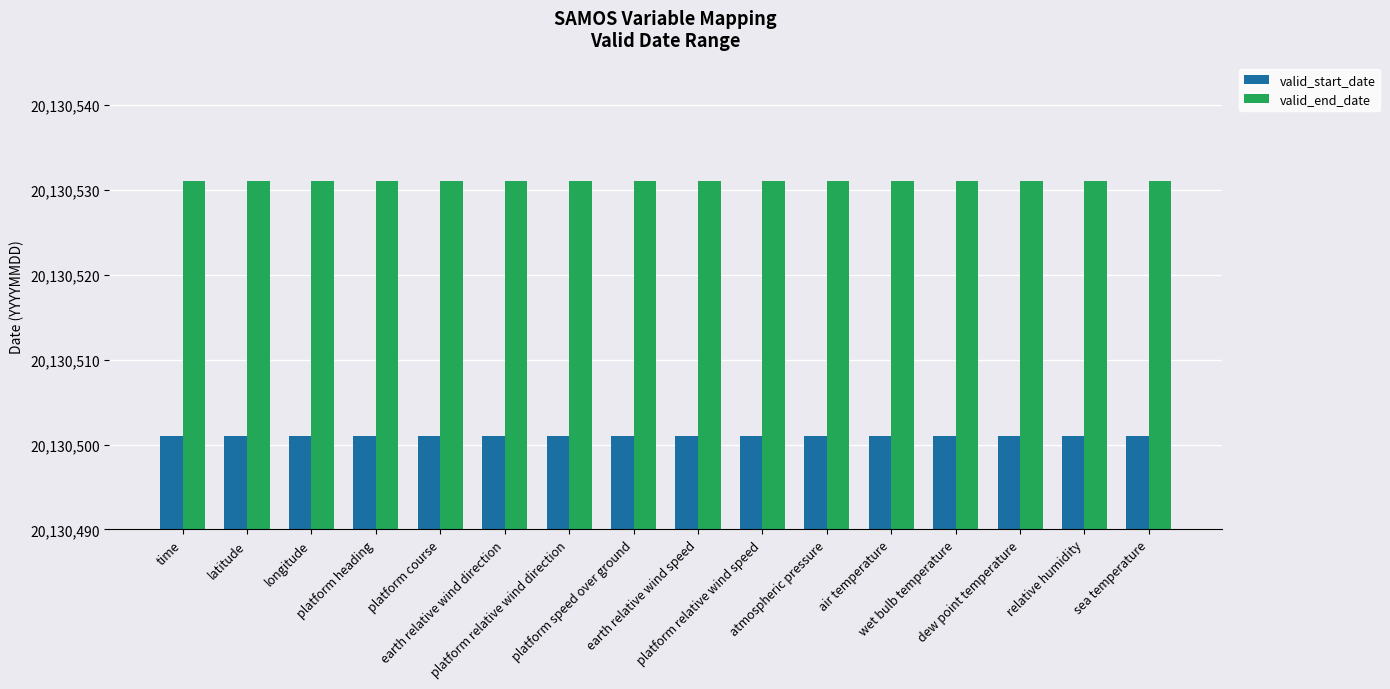

Reading left to right, transcribe all the data shown in this chart.

valid_start_date: time=20130501	latitude=20130501	longitude=20130501	platform heading=20130501	platform course=20130501	earth relative wind direction=20130501	platform relative wind direction=20130501	platform speed over ground=20130501	earth relative wind speed=20130501	platform relative wind speed=20130501	atmospheric pressure=20130501	air temperature=20130501	wet bulb temperature=20130501	dew point temperature=20130501	relative humidity=20130501	sea temperature=20130501
valid_end_date: time=20130531	latitude=20130531	longitude=20130531	platform heading=20130531	platform course=20130531	earth relative wind direction=20130531	platform relative wind direction=20130531	platform speed over ground=20130531	earth relative wind speed=20130531	platform relative wind speed=20130531	atmospheric pressure=20130531	air temperature=20130531	wet bulb temperature=20130531	dew point temperature=20130531	relative humidity=20130531	sea temperature=20130531